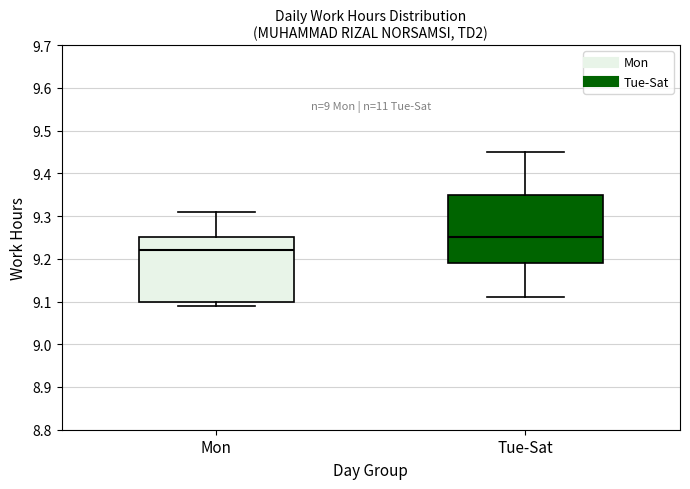

Reading left to right, read every box against the y-axis: the position of its median line, the range the box covers, and the ends of its whiskers. The values are not printed on the chart, so give them approximately, as read against the axis.

Mon: median 9.22, box 9.10 to 9.25, whiskers 9.09 to 9.31
Tue-Sat: median 9.25, box 9.19 to 9.35, whiskers 9.11 to 9.45